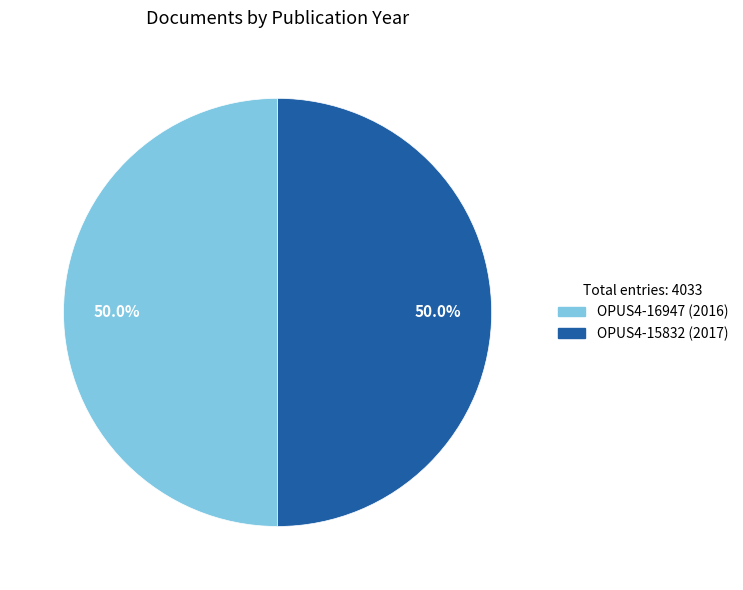

Approximately how many times larger is the value at OPUS4-15832 compared to OPUS4-16947?

1.0